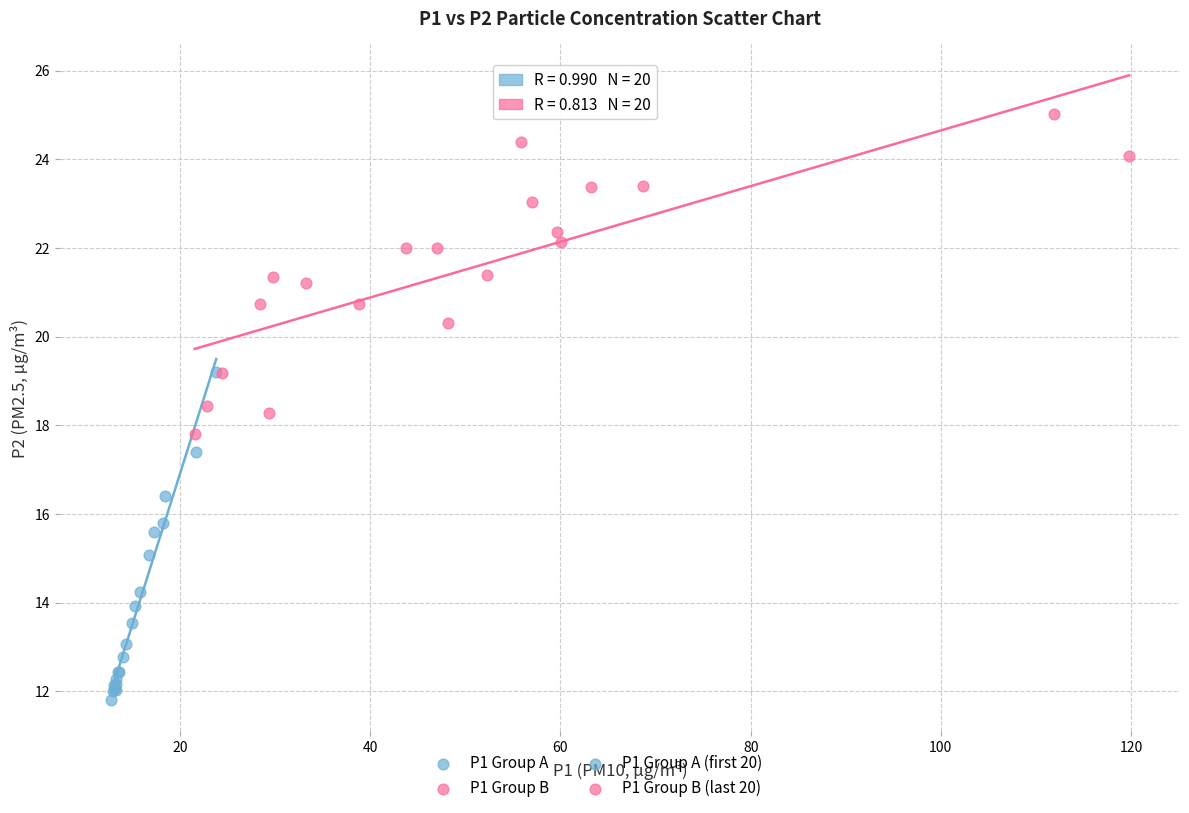

Which series reaches the maximum Y coordinate?

P1 Group B